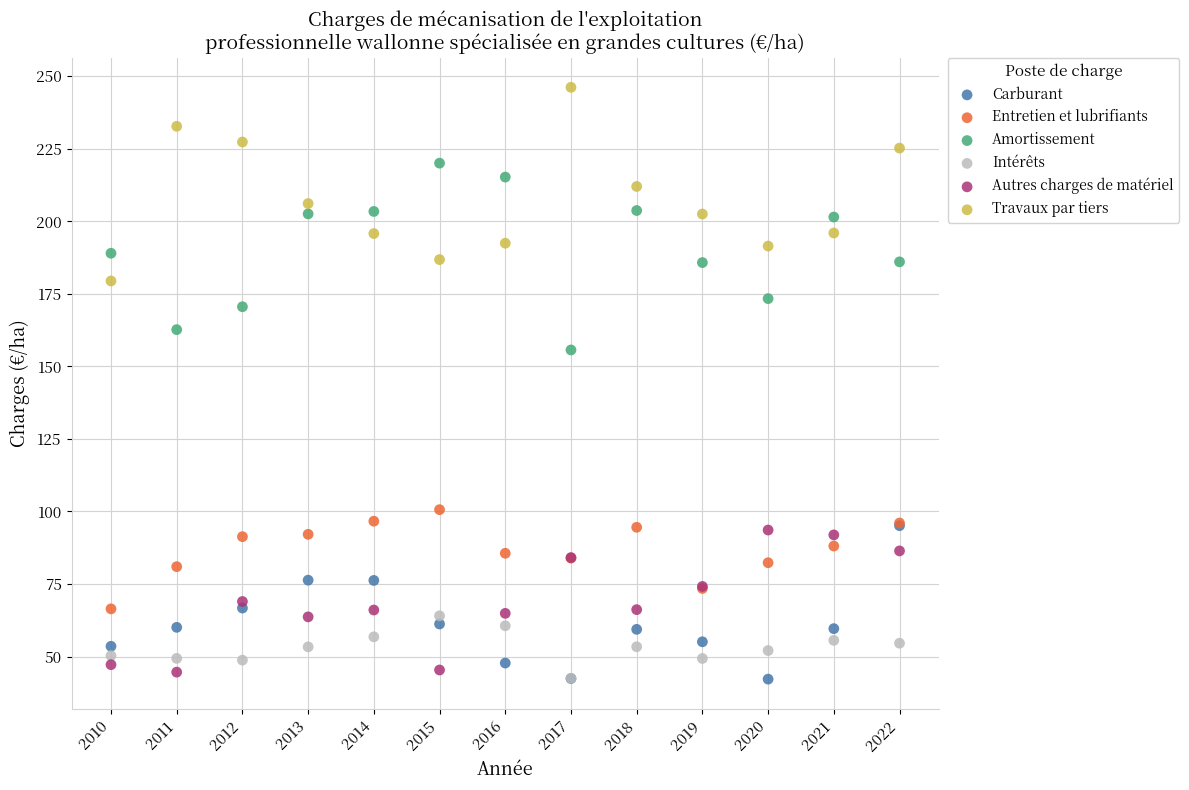

Which series reaches the maximum Y coordinate?

Travaux par tiers